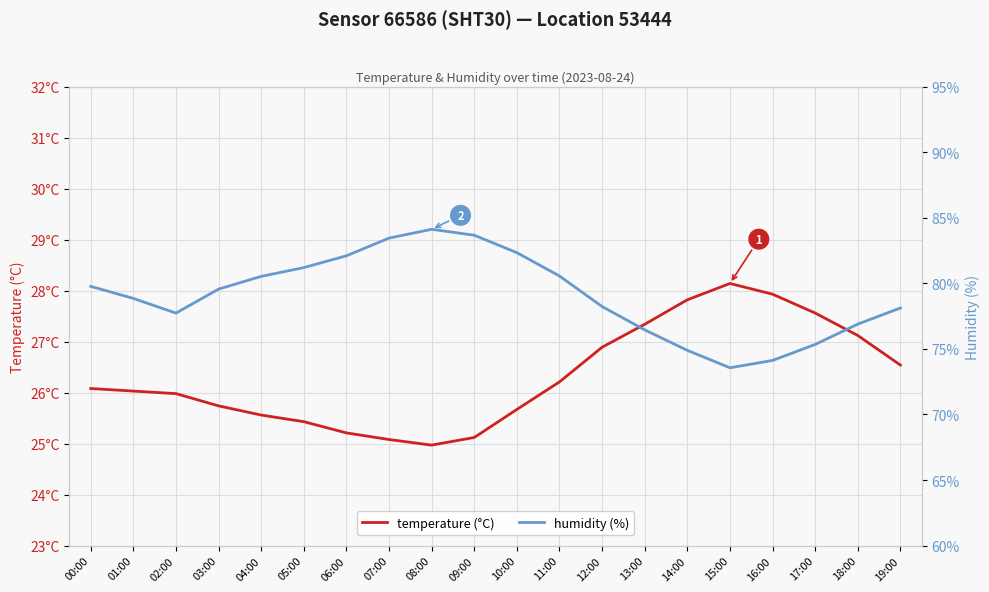

Where is the first local minimum for humidity (%)?

02:00